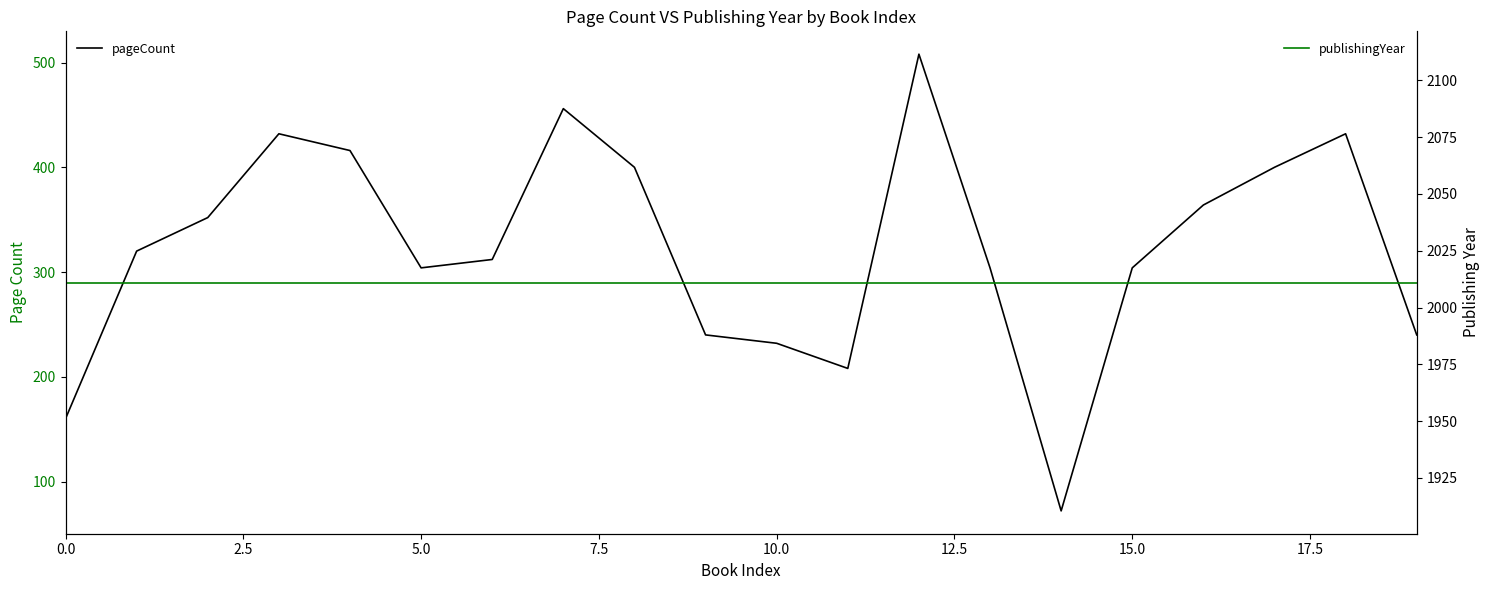

In pageCount, how many points are lower than both neighbors (excluding endpoints)?

3